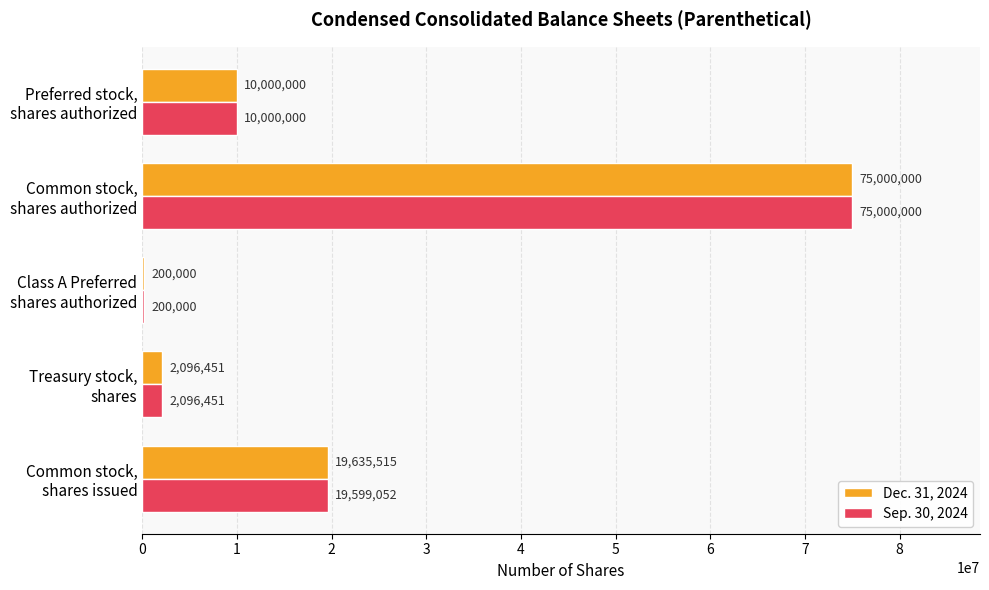

Which series has the largest total across all categories?

Dec. 31, 2024